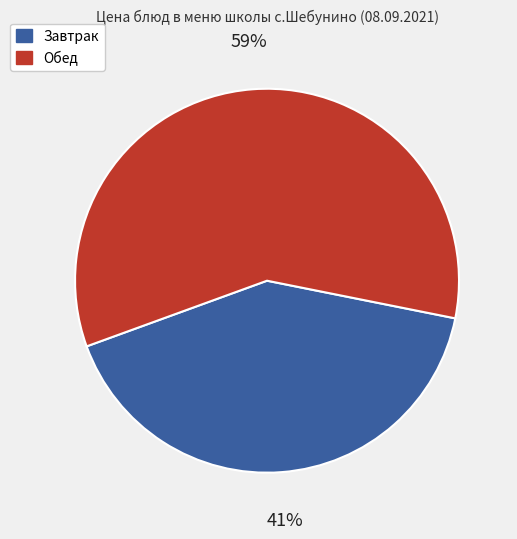

Is there any slice that represents more than half of the pie?

Yes